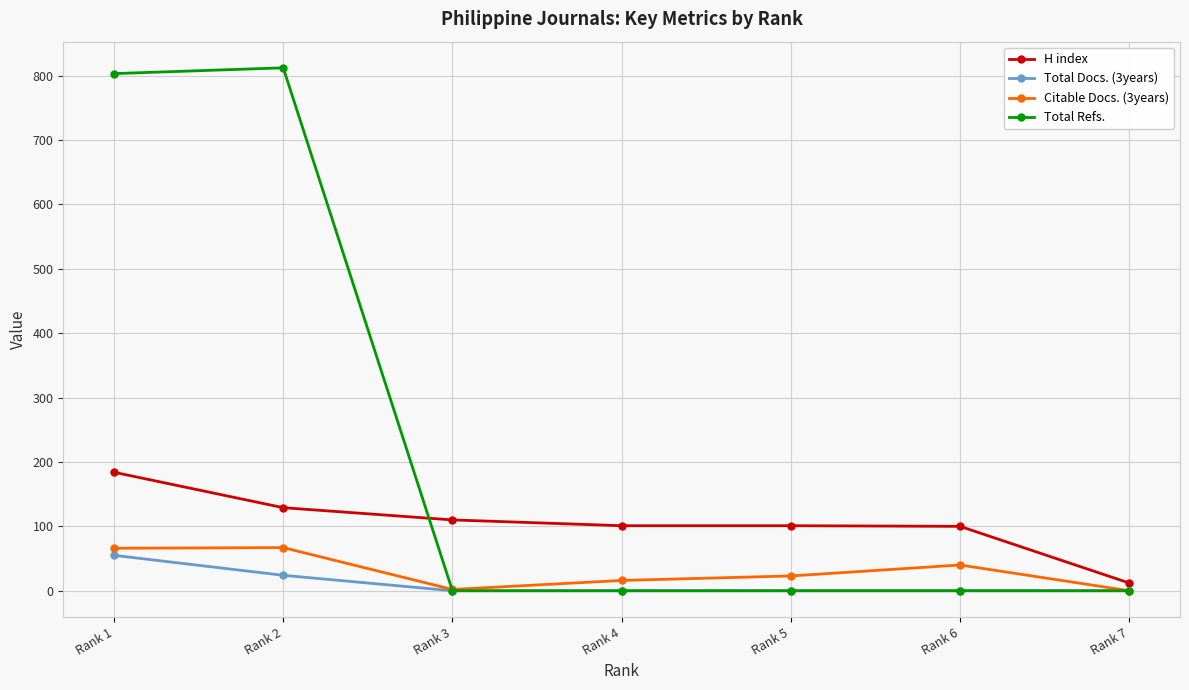

What is the maximum value shown in the chart?

812